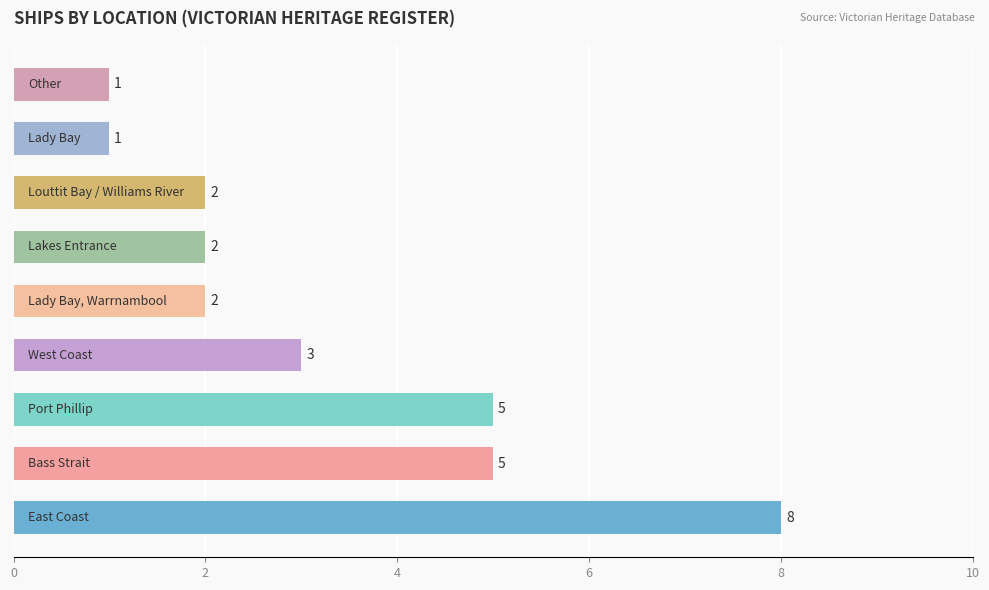

What is the sum of all values?

29